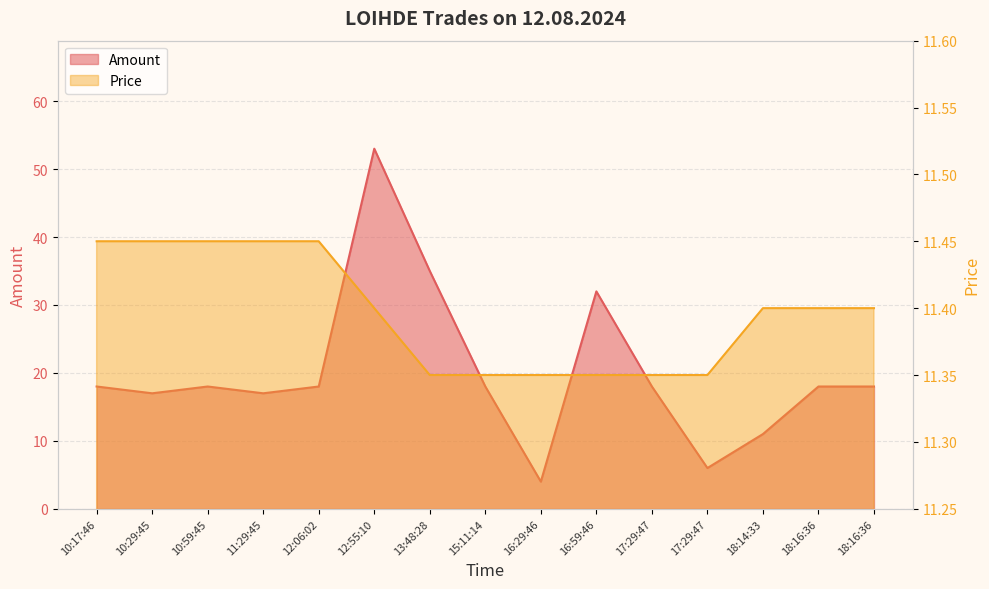

Where does the data first go above 18?

12:55:10